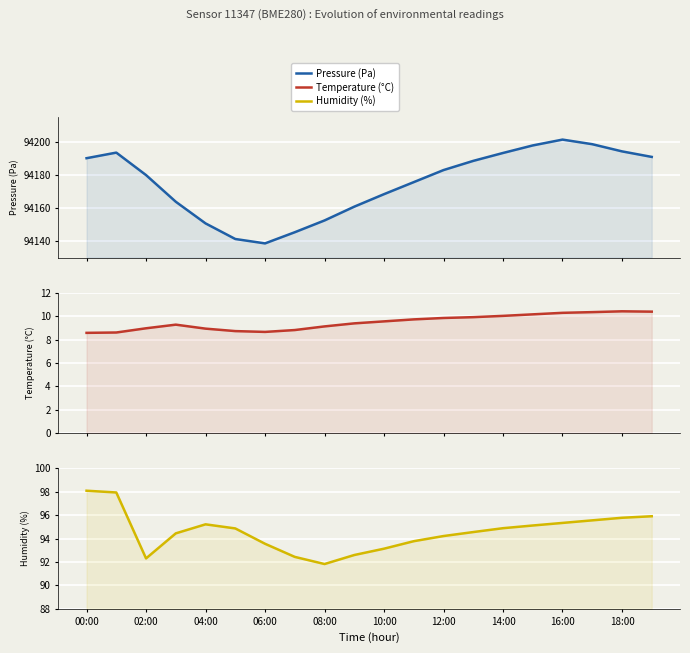

What is the difference between the maximum and minimum values in the Temperature (°C) series?

1.8